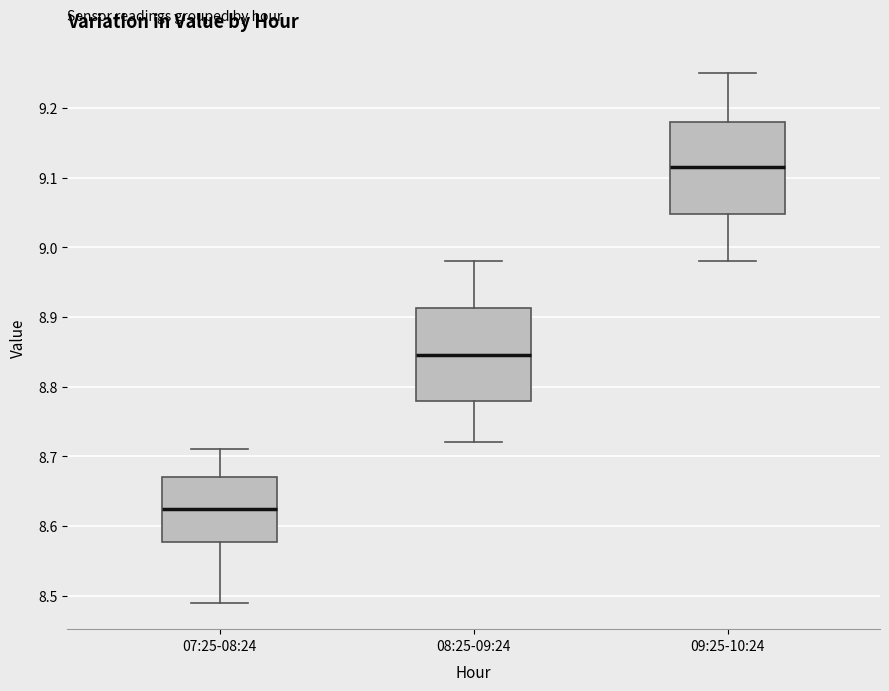

Which box's median line is the highest?

09:25-10:24